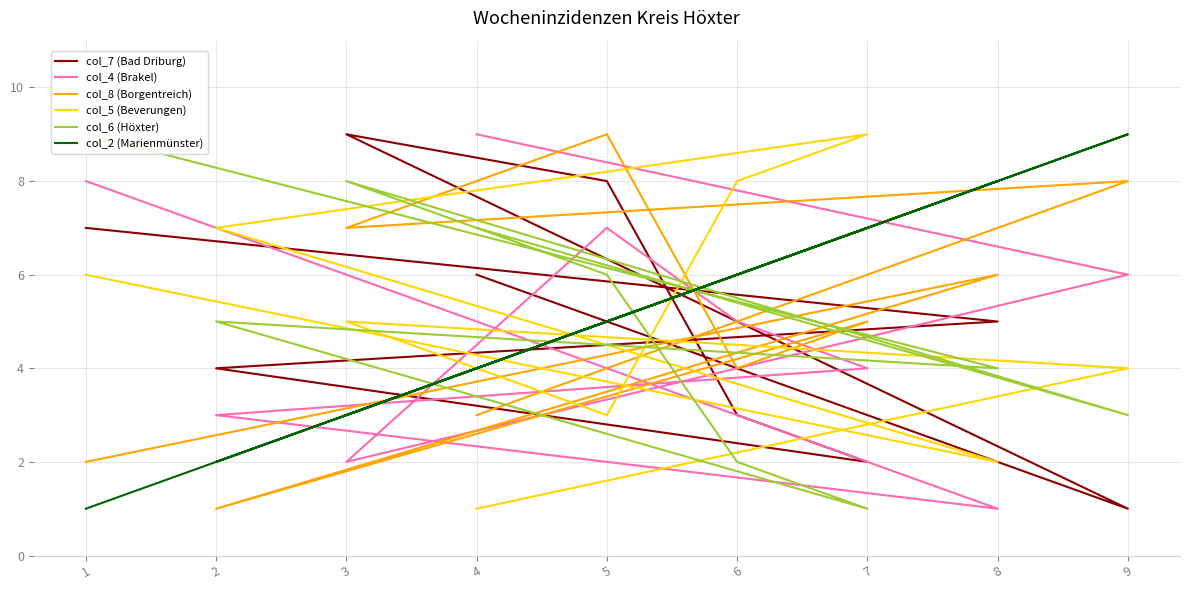

What is the sum of all col_8 (Borgentreich) values?

45